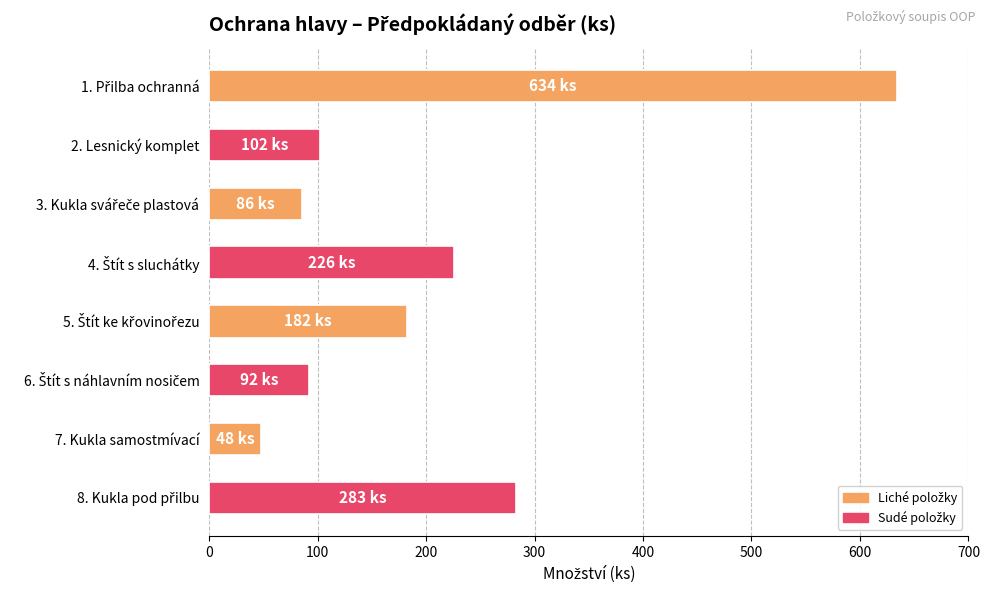

The value at 7. Kukla samostmívací is 25. True or false?

False